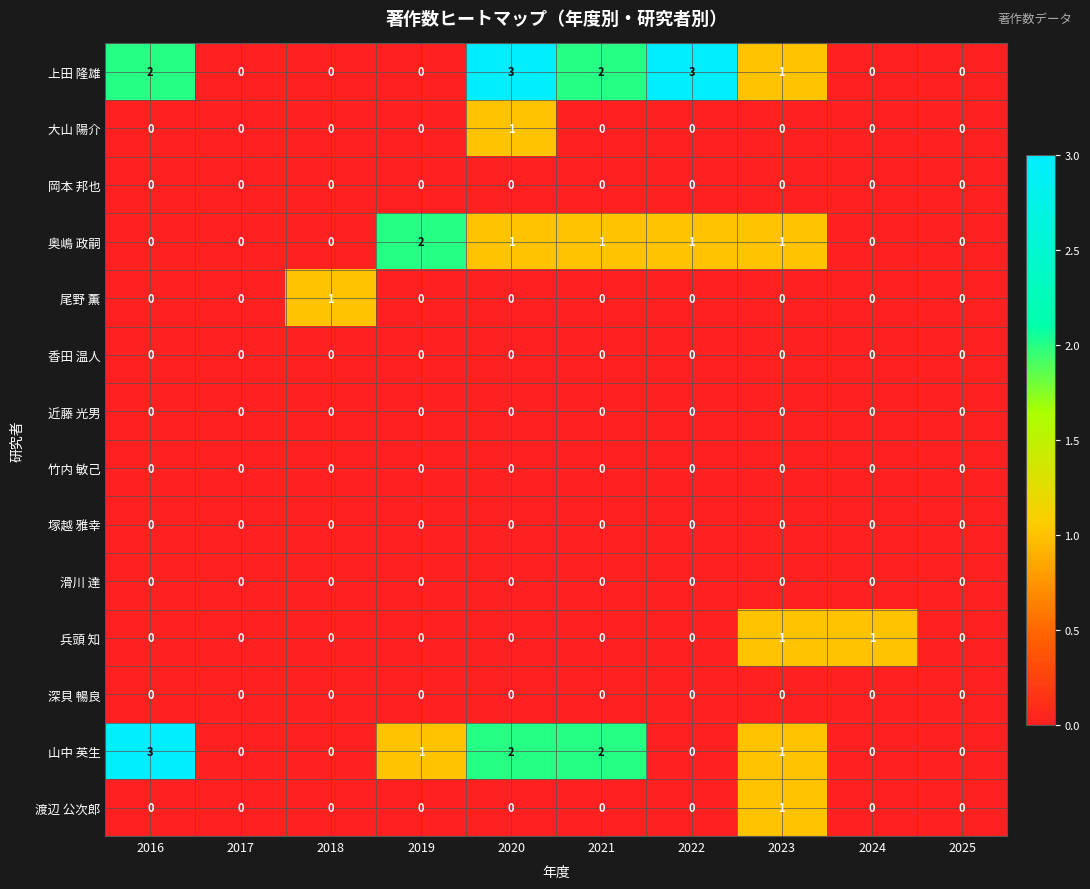

Count the 尾野 薫 values in the range 0 to 1.

10